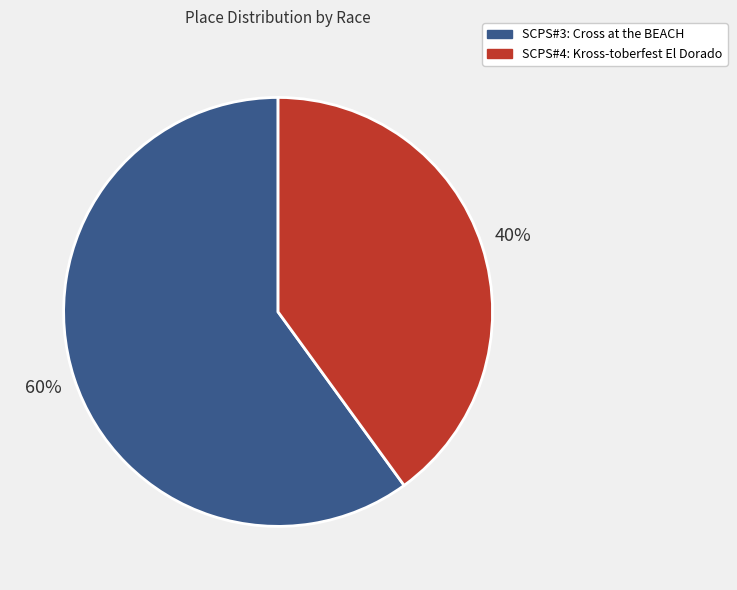

Is there any slice that represents more than half of the pie?

Yes